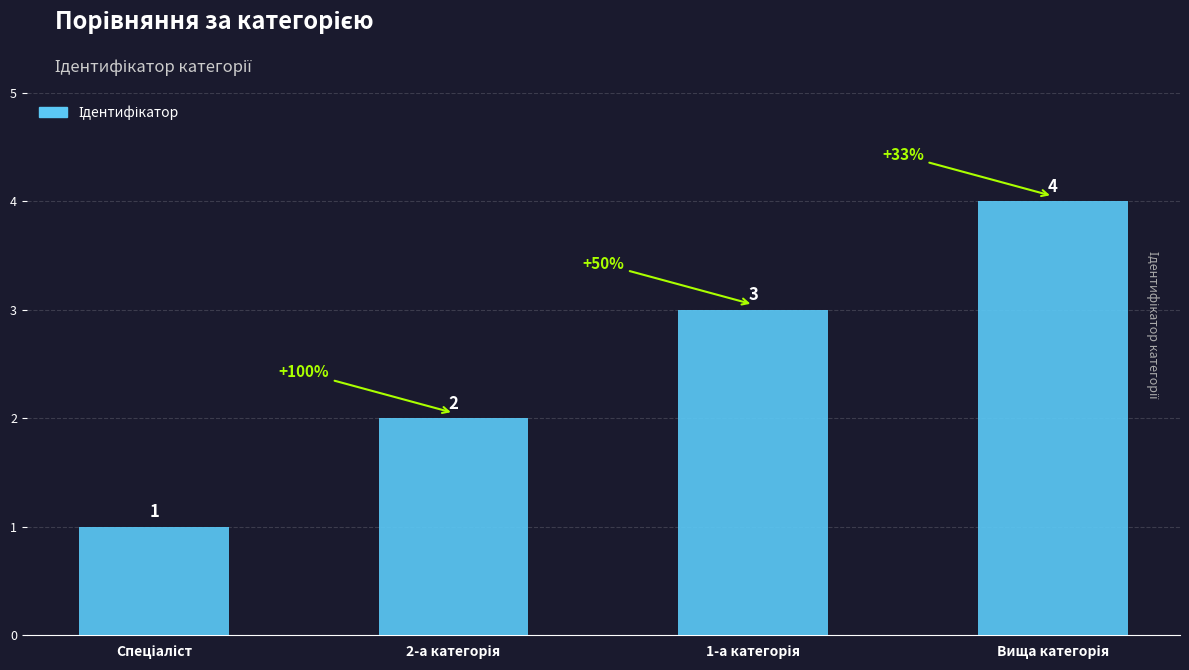

Count the values in the range 2 to 4.

3